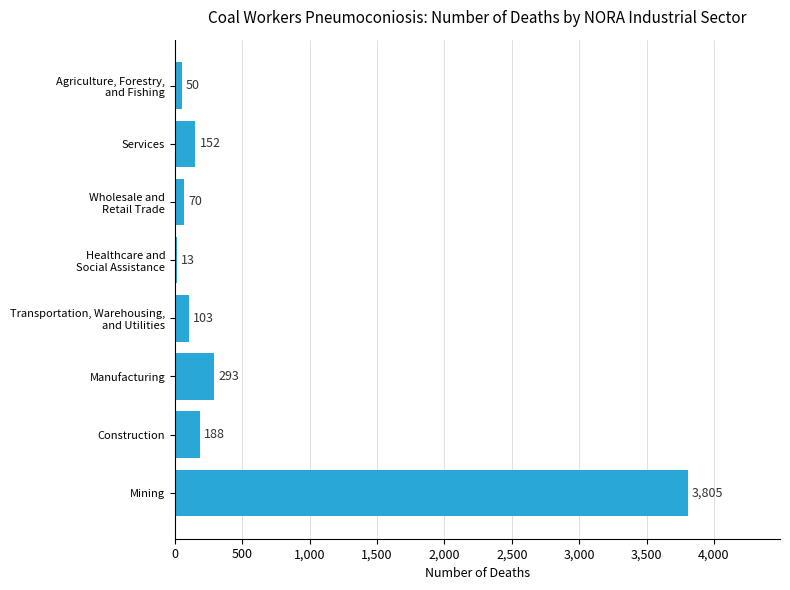

What is the sum of all values?

4674